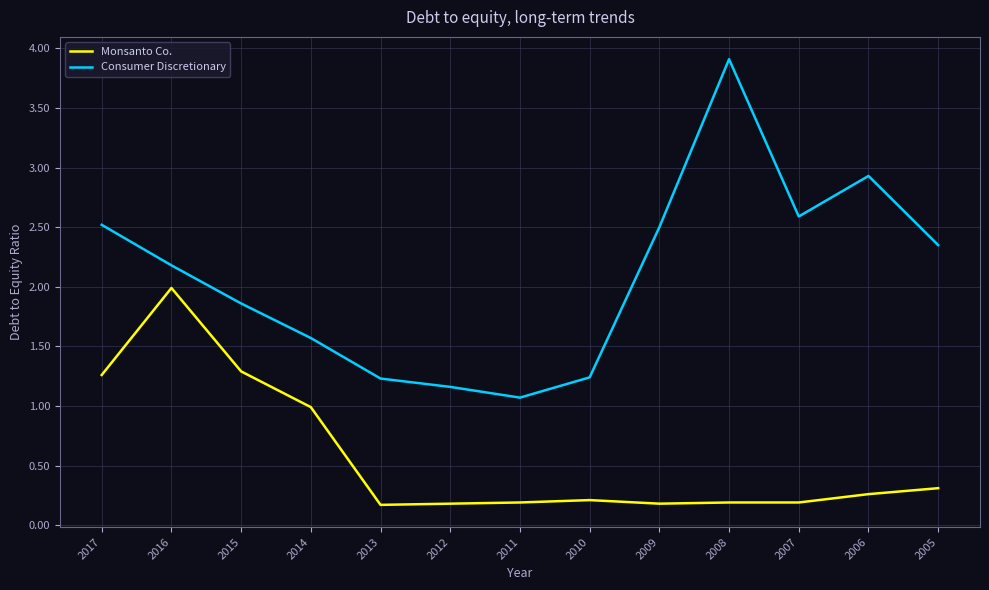

Is it true that Consumer Discretionary equals 1.1 at 2017?

False